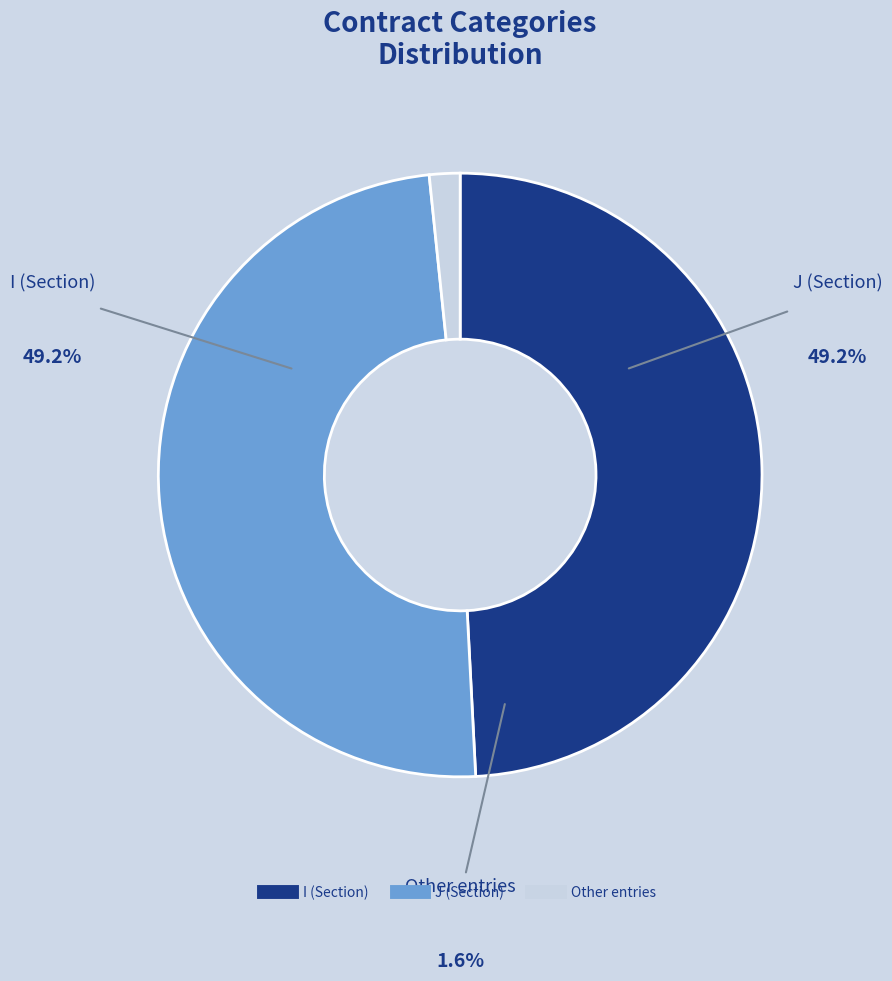

Does any single category account for the majority?

No